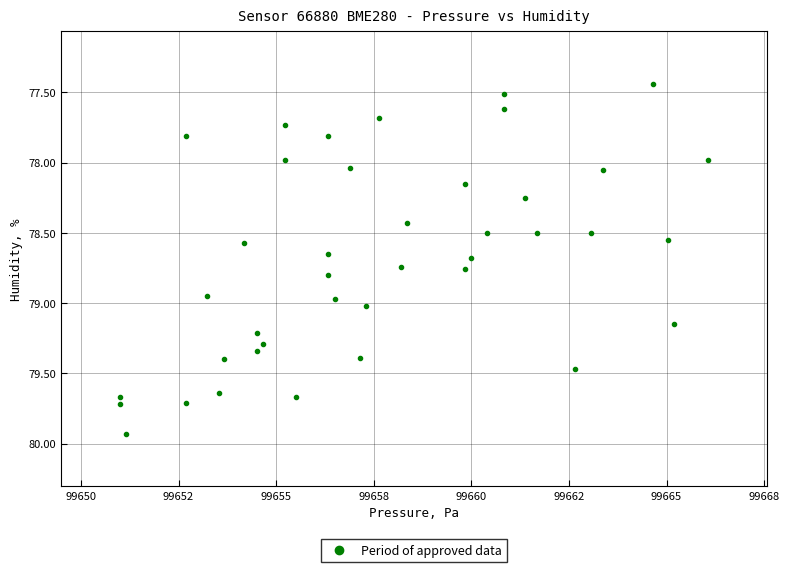

What is the range of X values (max minus min)?

15.1